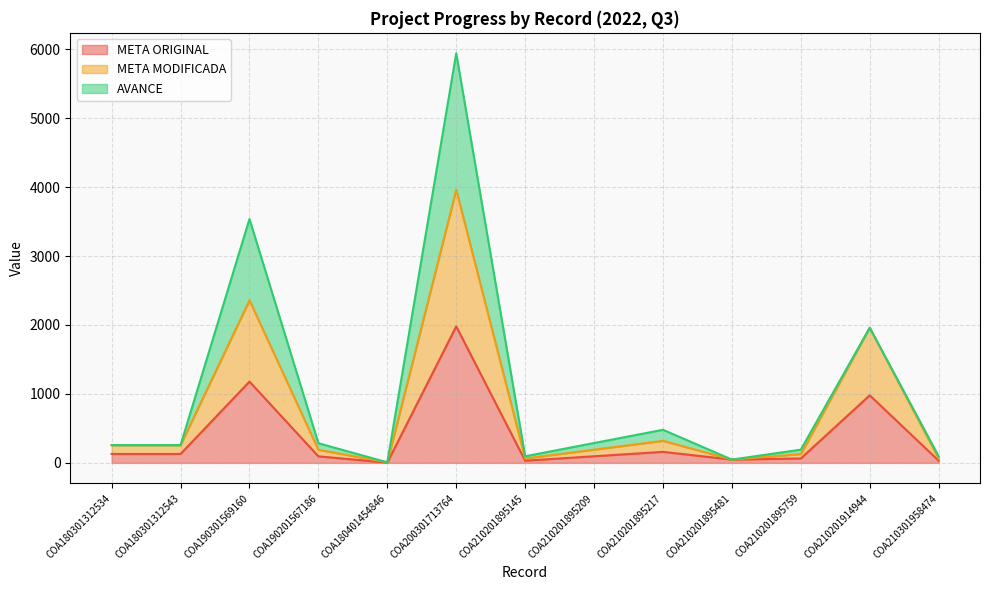

How many data points does each series have?

13